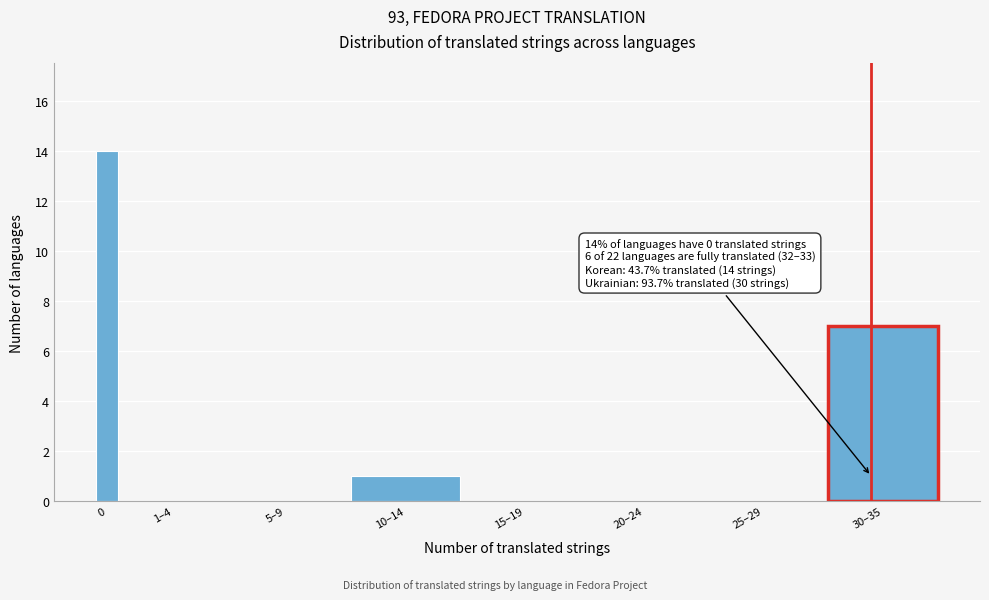

Reading left to right, what are all the values shown in this chart?

0=14	1–4=0	5–9=0	10–14=1	15–19=0	20–24=0	25–29=0	30–35=7